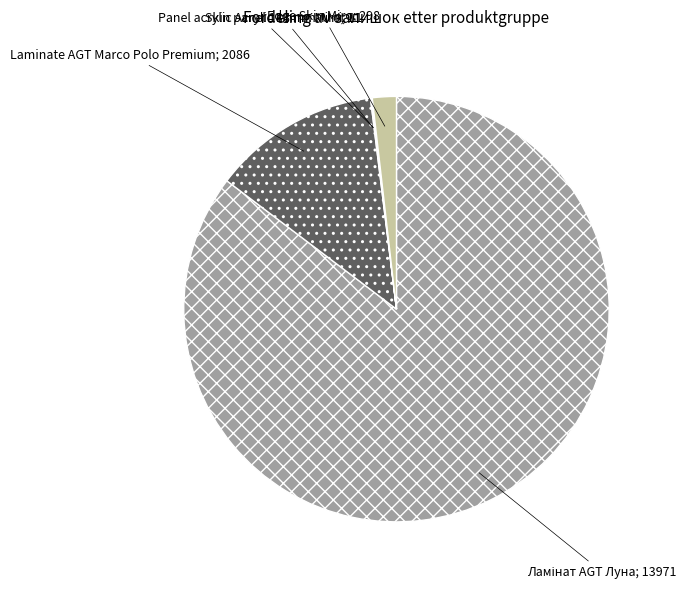

Is there any slice that represents more than half of the pie?

Yes